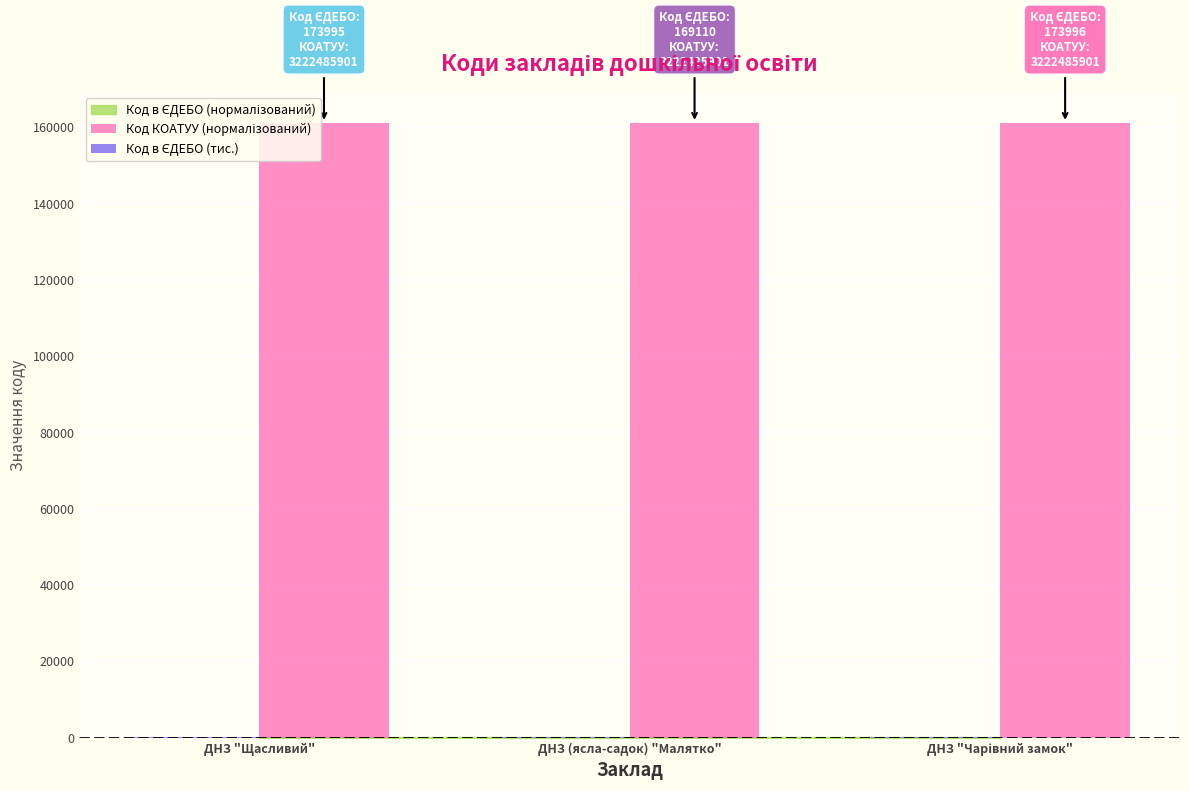

How many groups of bars are there?

3